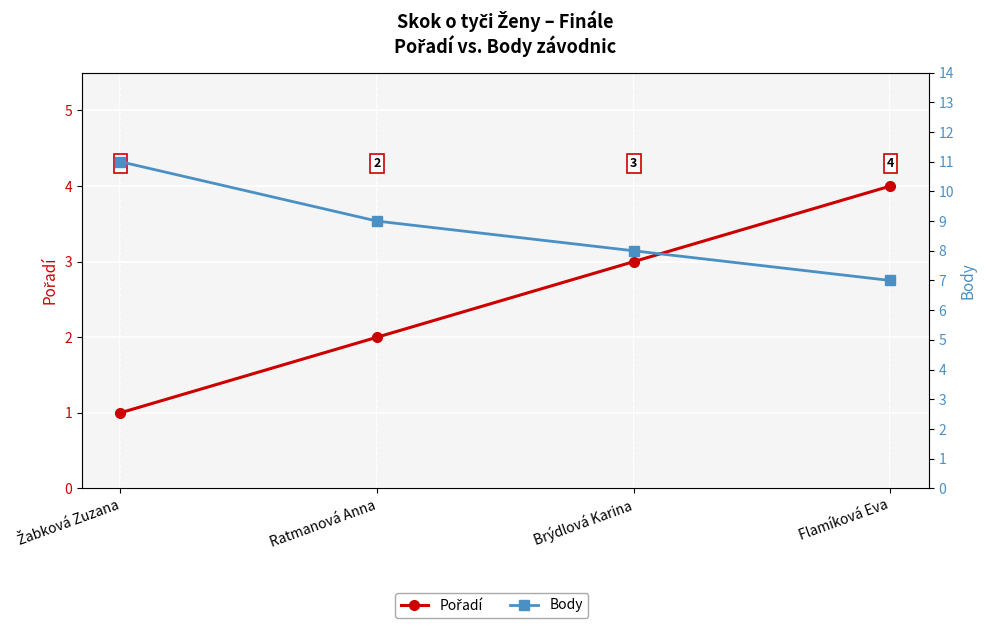

Is it true that Pořadí equals 1 at Flamíková Eva?

False